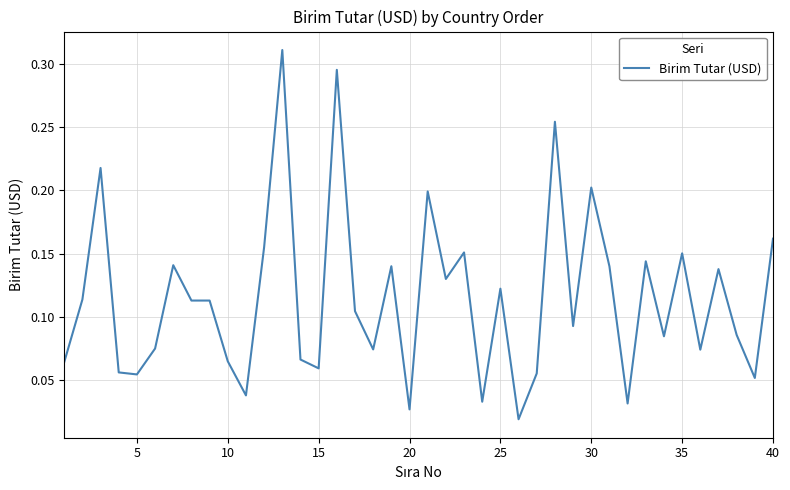

How many points are lower than both their immediate neighbors (excluding endpoints)?

13